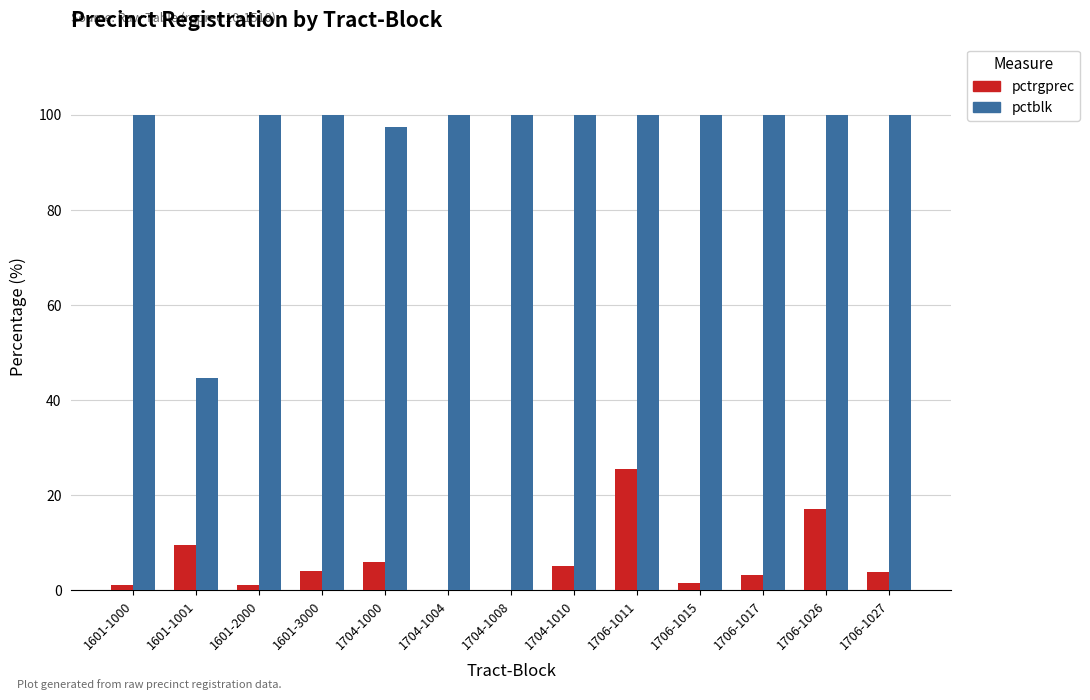

At which label is pctrgprec closest to 12?

1601-1001